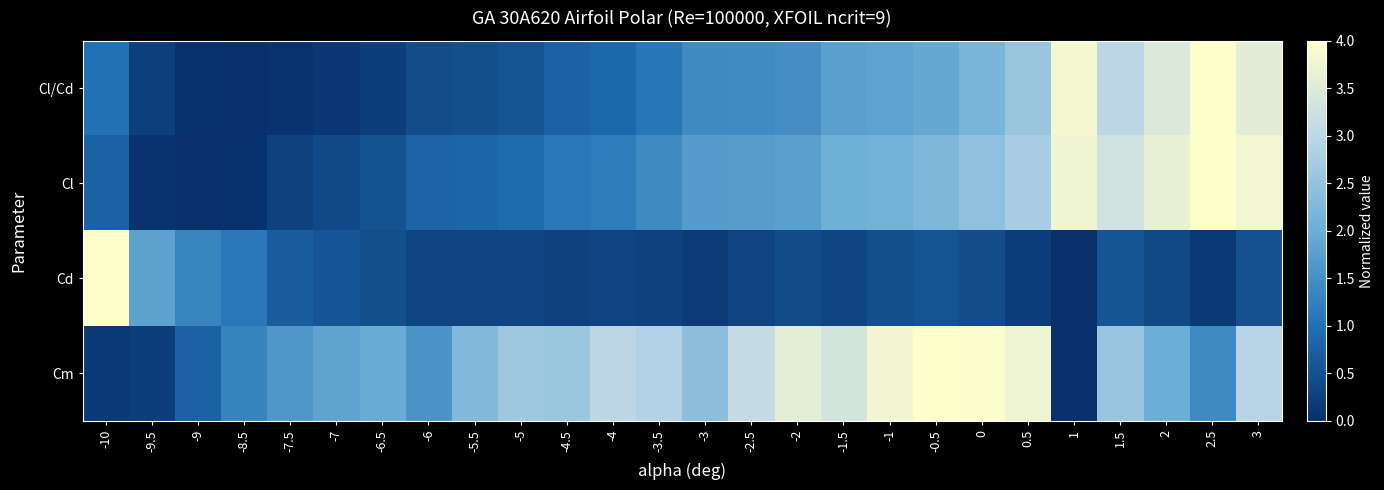

Which label corresponds to the largest value in the chart?

2.5